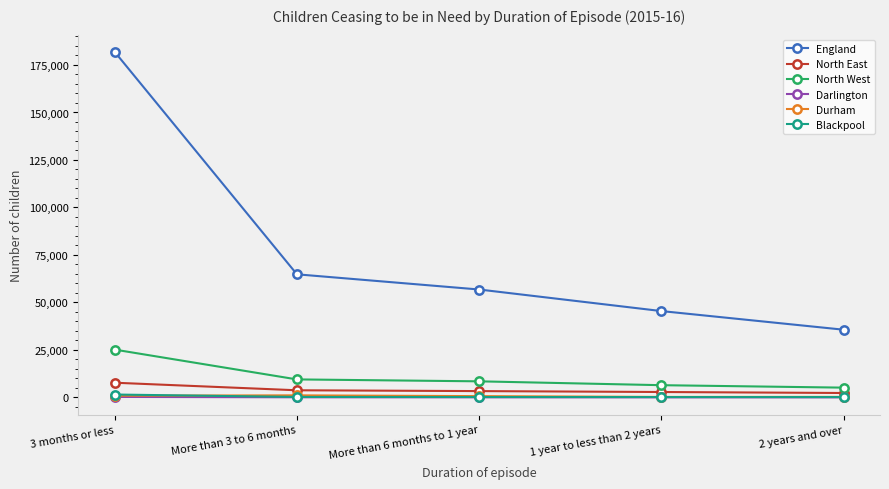

Which series has the widest spread of values?

England